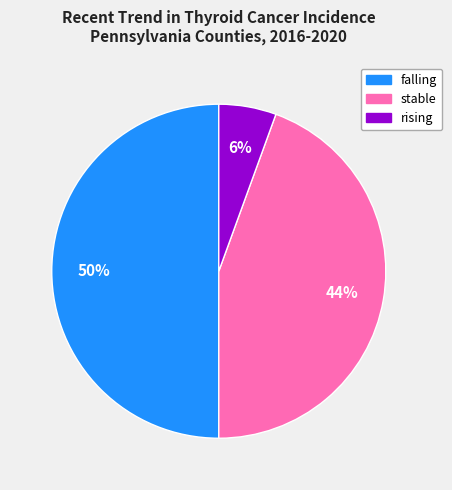

Is stable the majority of the pie?

No